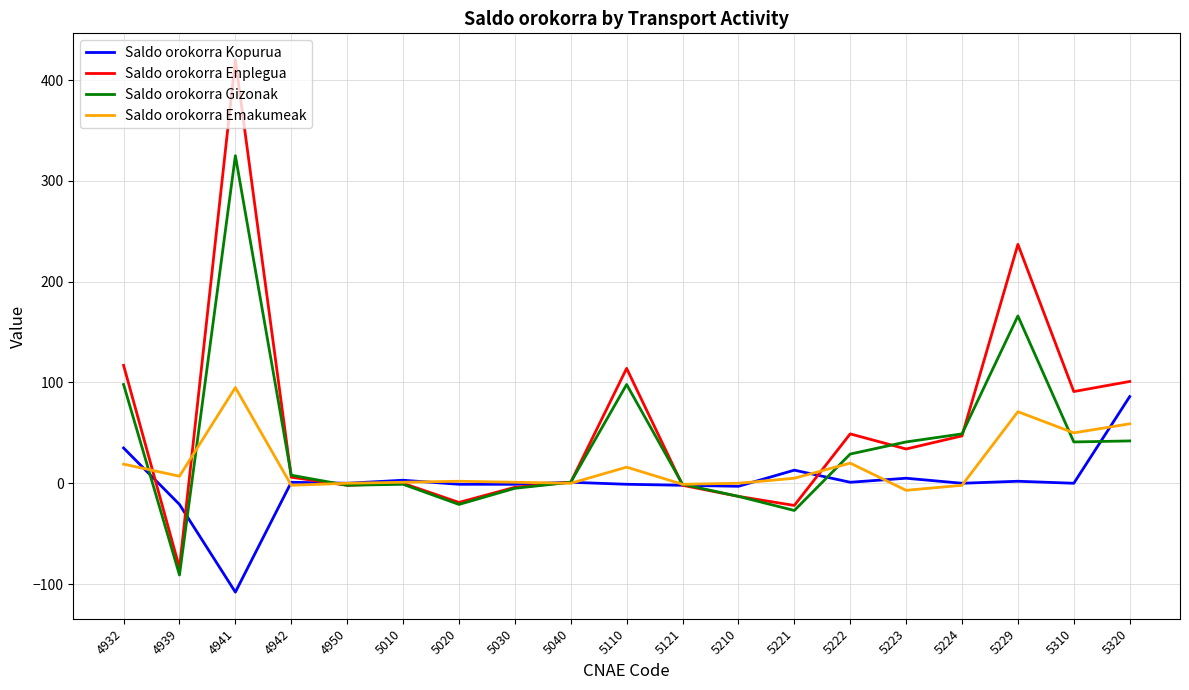

Is this an area chart (filled region under the line)?

No